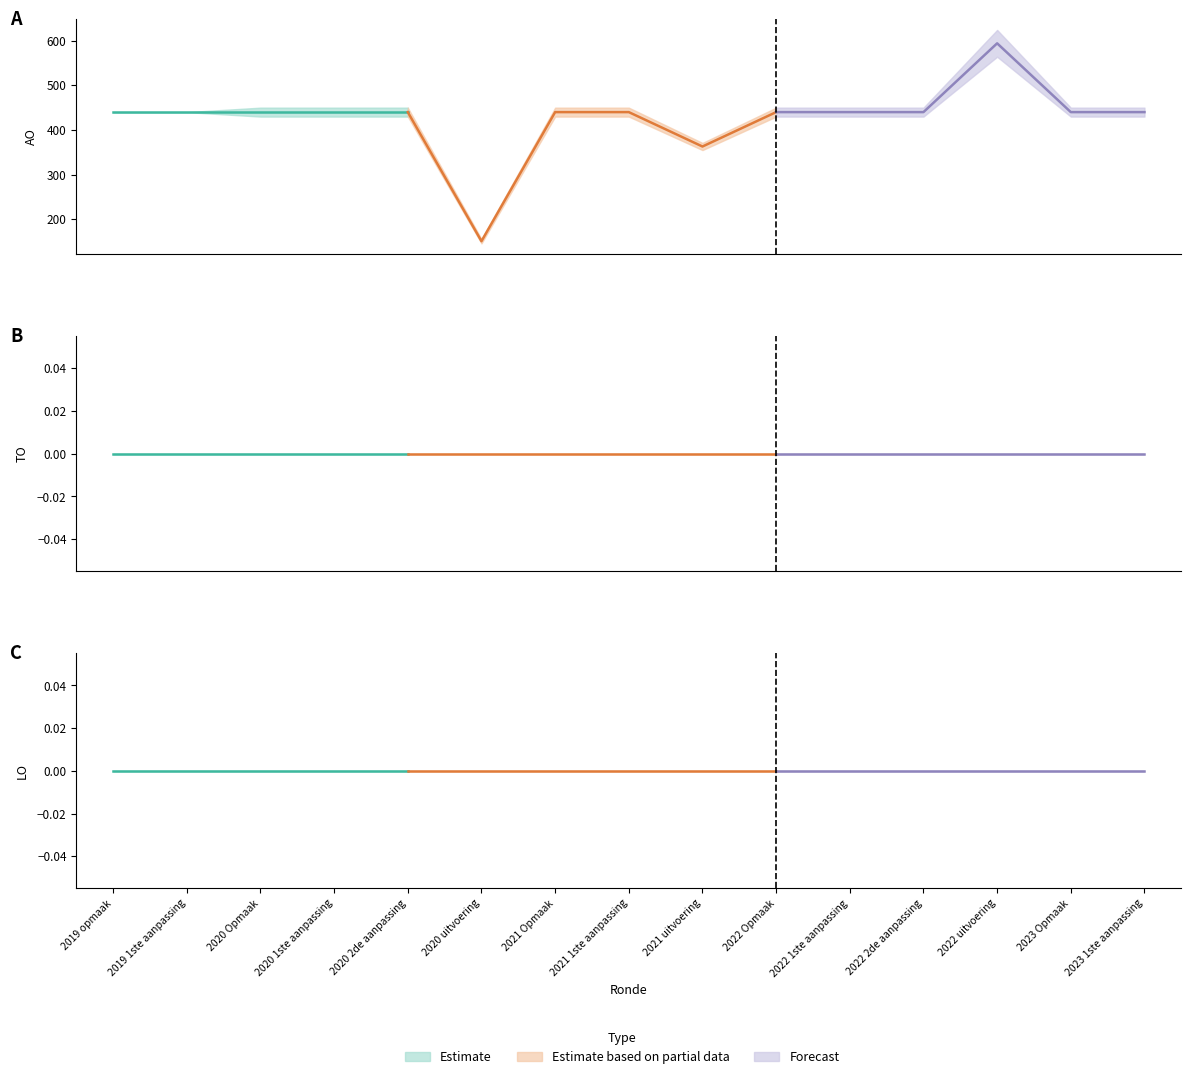

Count the number of categories in the chart.

15